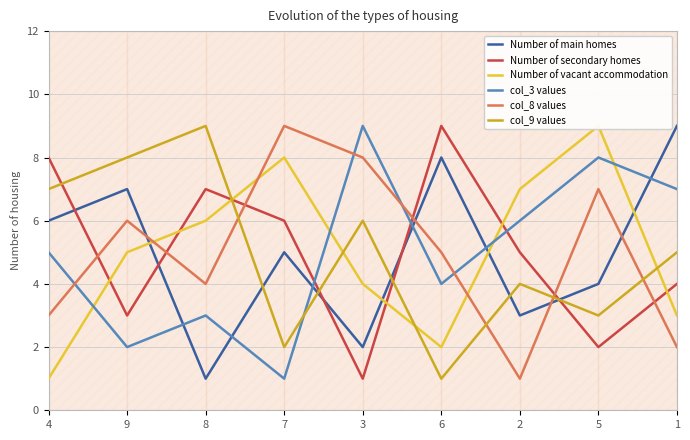

Which has a higher value, 2 or 4?

4